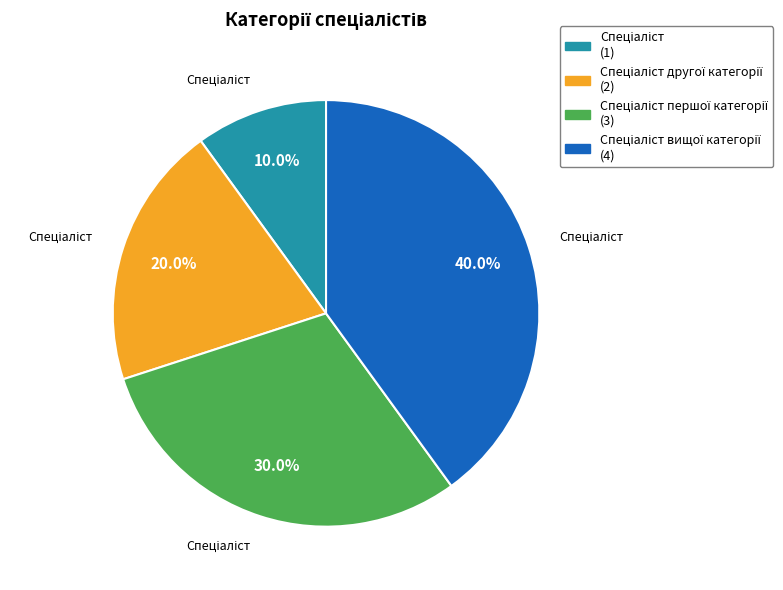

Does any single category account for the majority?

No